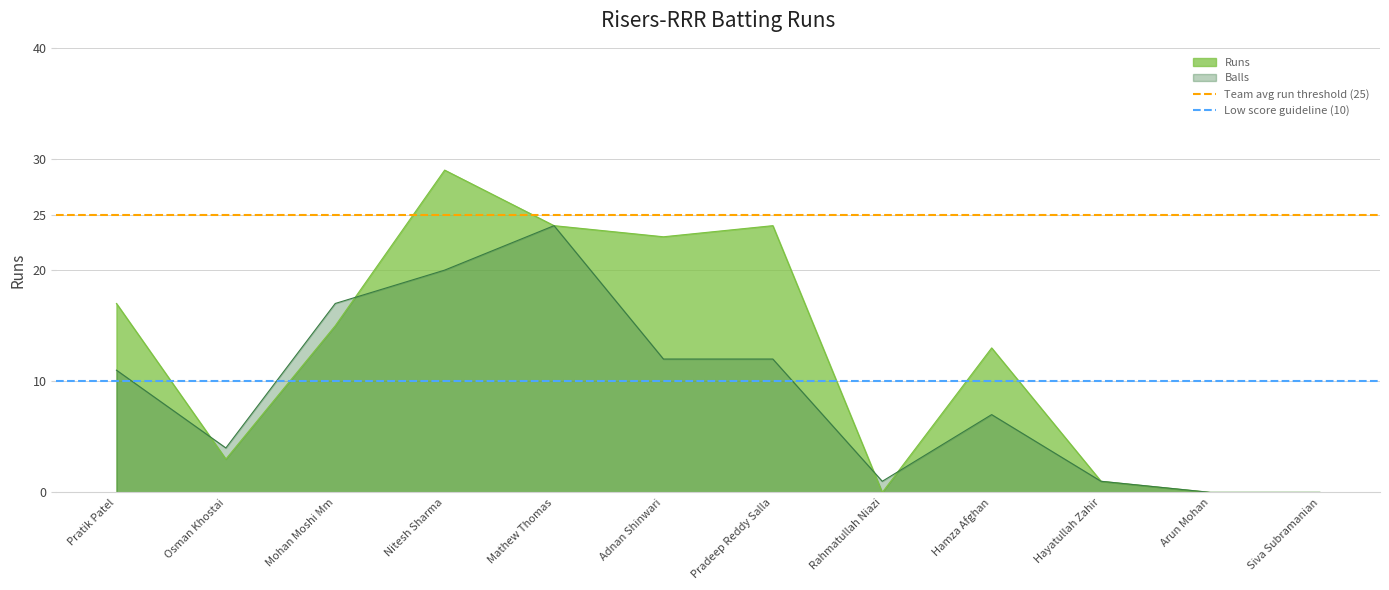

Is it true that Team avg run threshold (25) equals 25 at Pratik Patel?

True